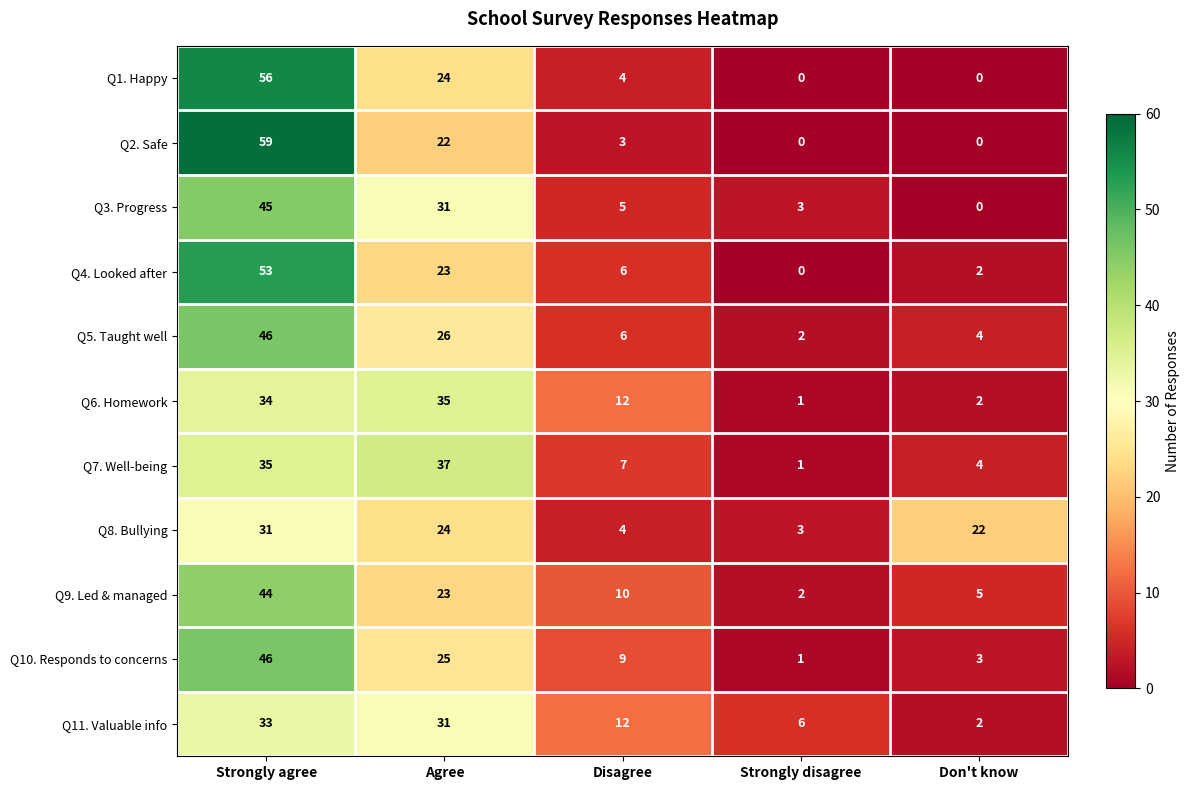

What is the sum of all Q4. Looked after values?

84